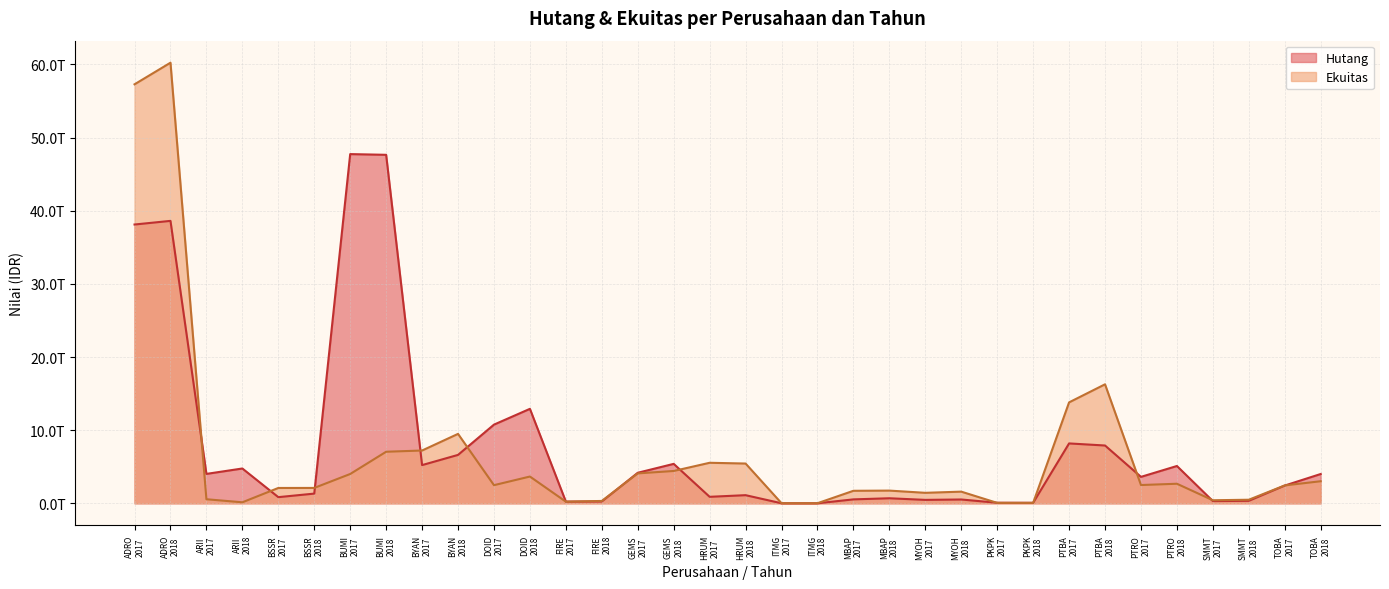

Is the value of Ekuitas at HRUM
2017 greater than the value of Hutang at MBAP
2018?

Yes